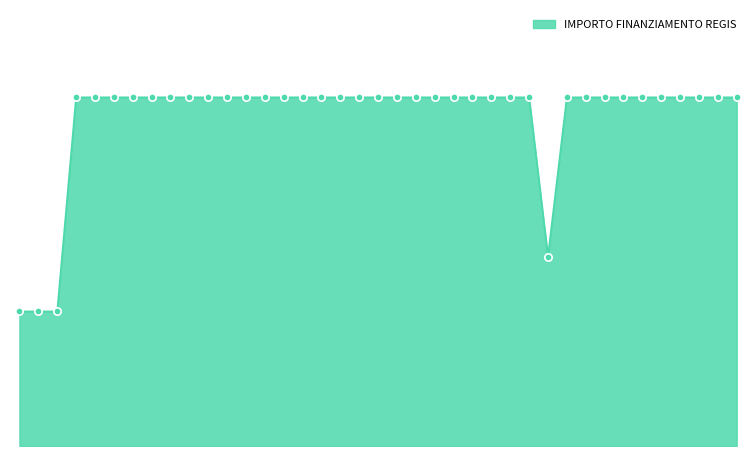

Does the chart have visible grid lines?

No